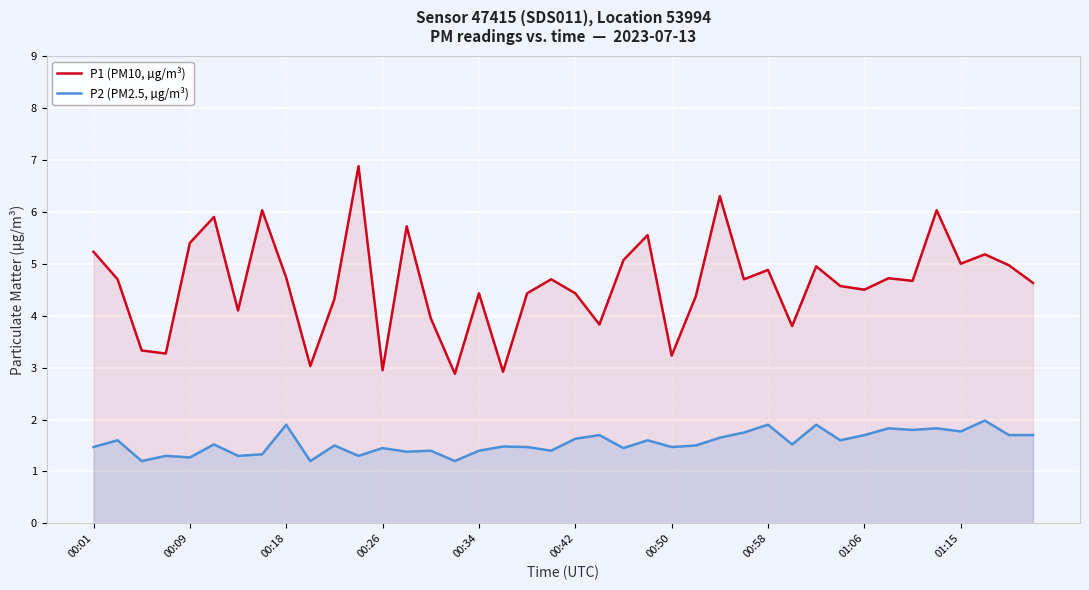

How many data points in P1 (PM10, µg/m³) are above 4?

30